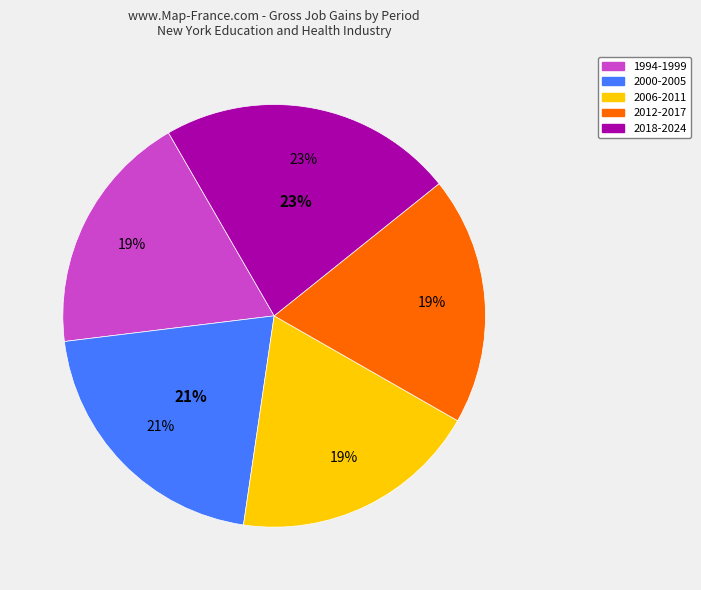

To the nearest percent, what portion does 2009 represent?

3%